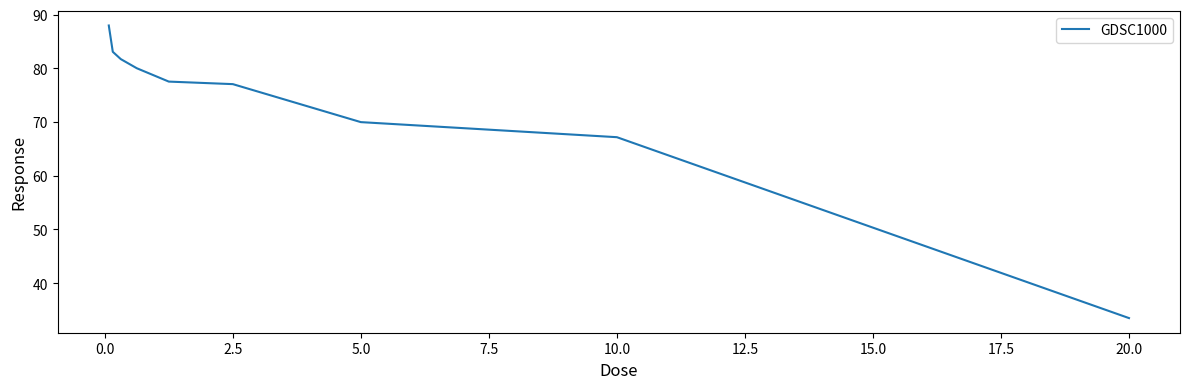

What is the difference between the maximum and minimum values?

54.5